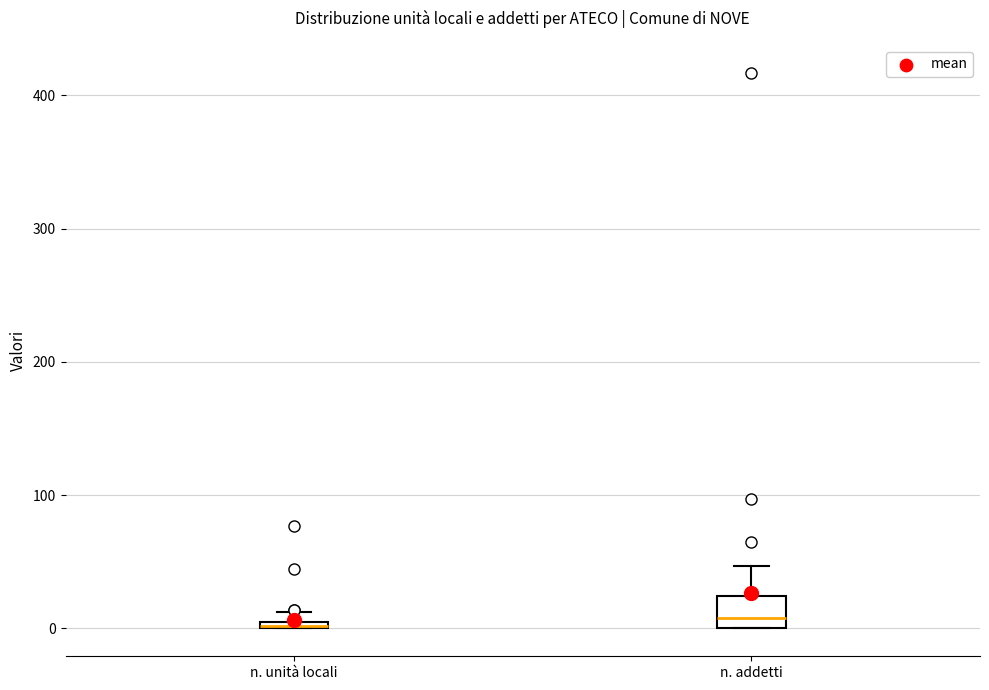

Comparing the boxes themselves (not the whiskers), which one is the tallest?

n. addetti